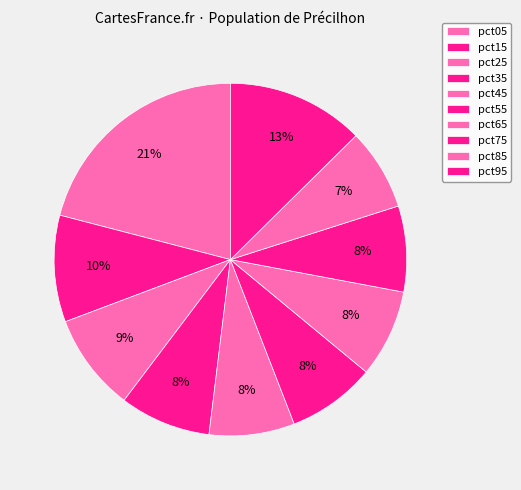

To the nearest percent, what is the combined percentage of pct45 and pct15?

18%